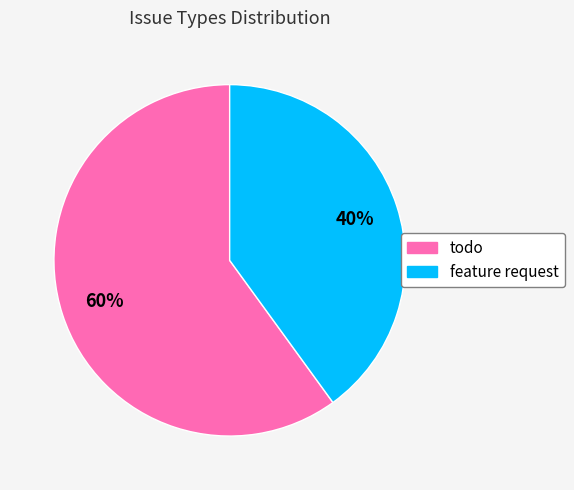

Which has a higher value, todo or feature request?

todo